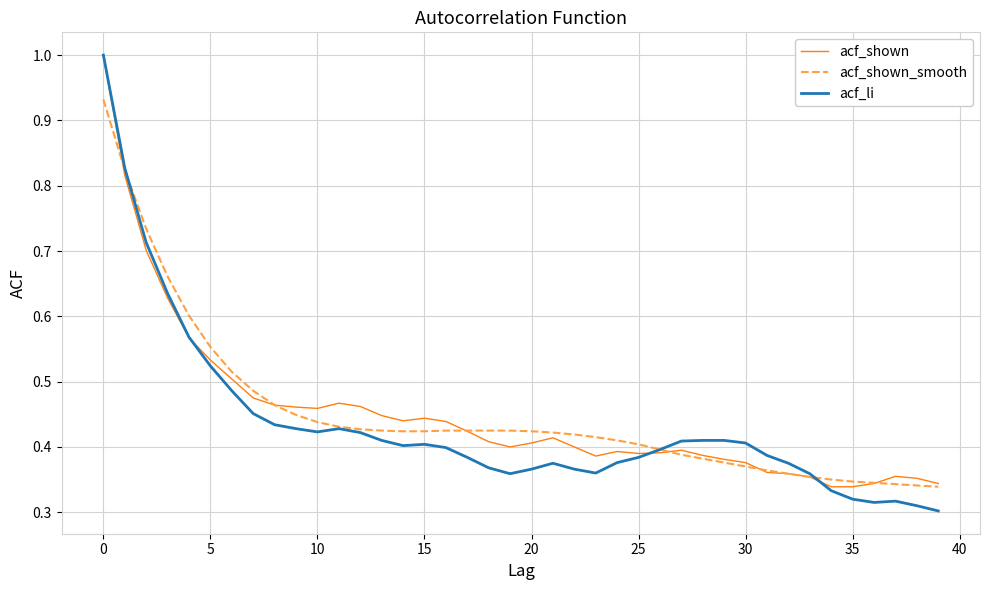

What are all the series names shown in the legend?

acf_shown, acf_shown_smooth, acf_li